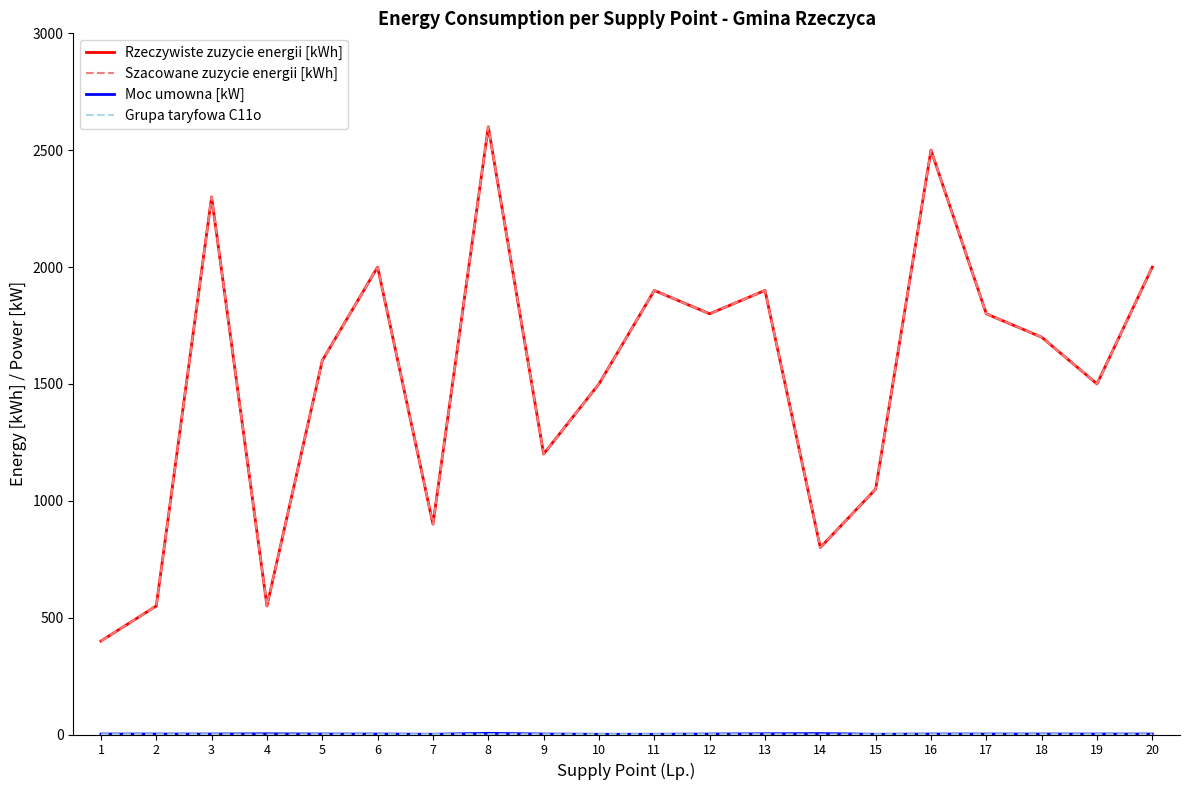

Is this an area chart (filled region under the line)?

No